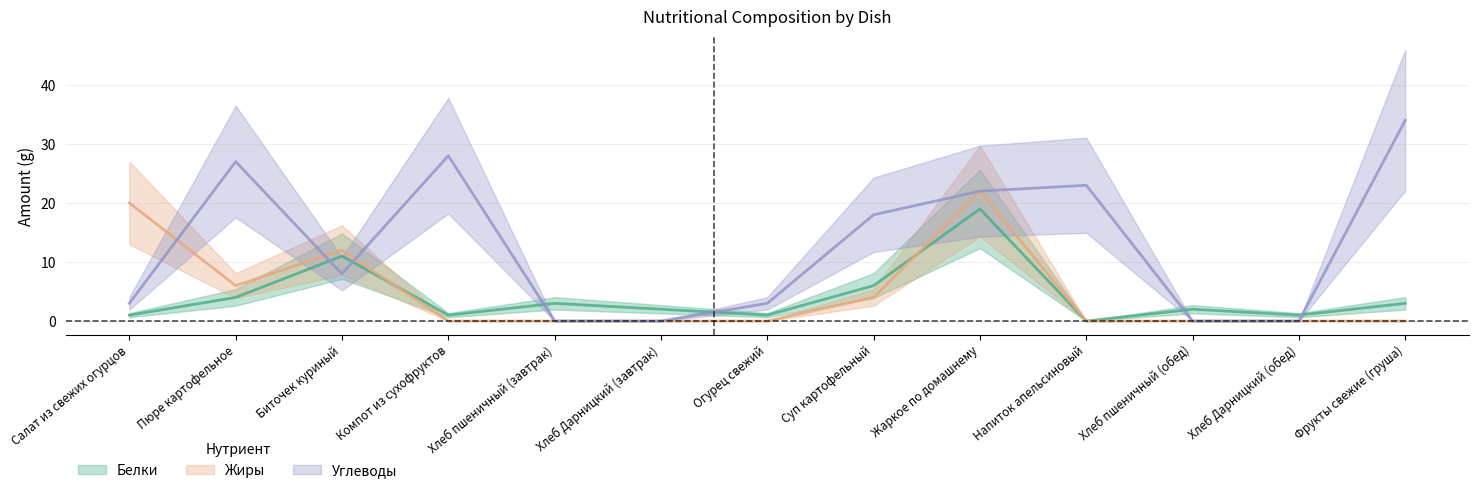

Which series has the largest range (max minus min)?

Углеводы